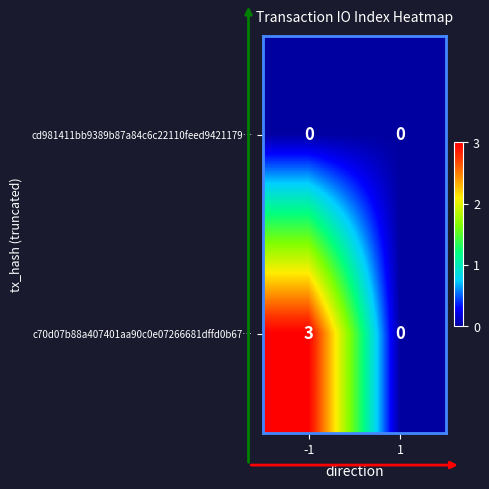

Which series has the largest total across all categories?

c70d07b88a407401aa90c0e07266681dffd0b67…